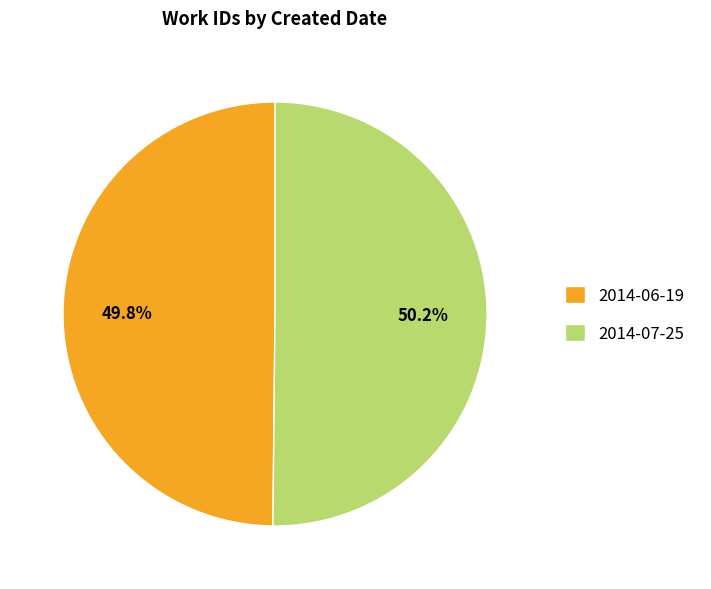

Combined, what portion of the pie is 2014-06-19 and 2014-07-25?

100.0%